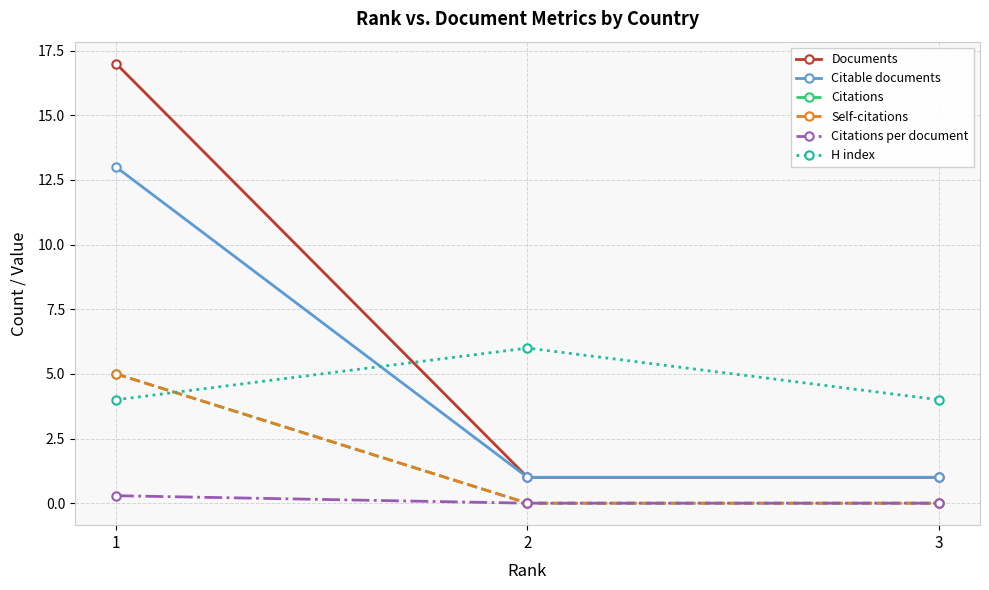

Rank the categories by Citations per document value from lowest to highest.

2, 3, 1